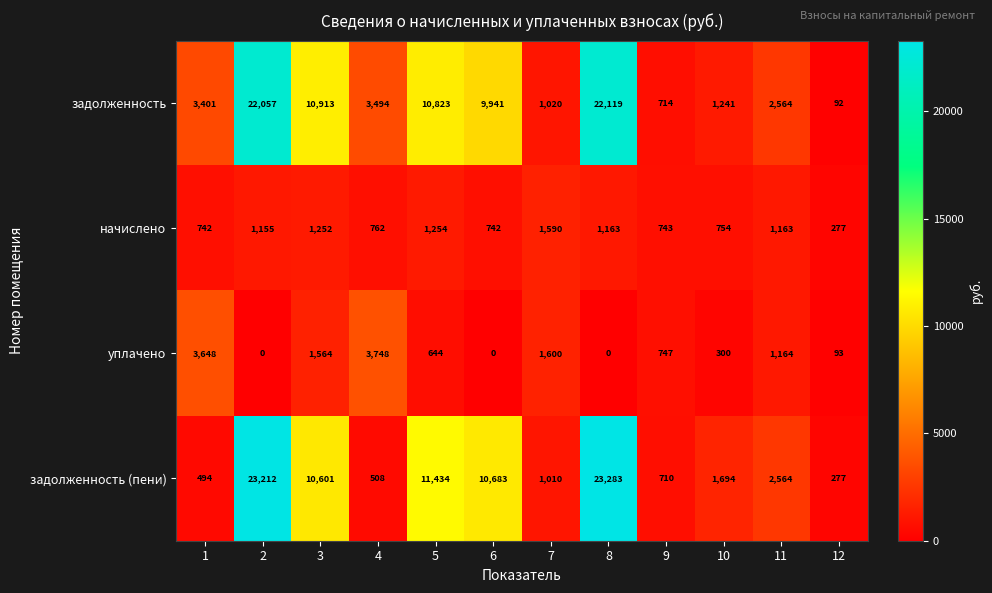

What is the greatest value displayed?

23283